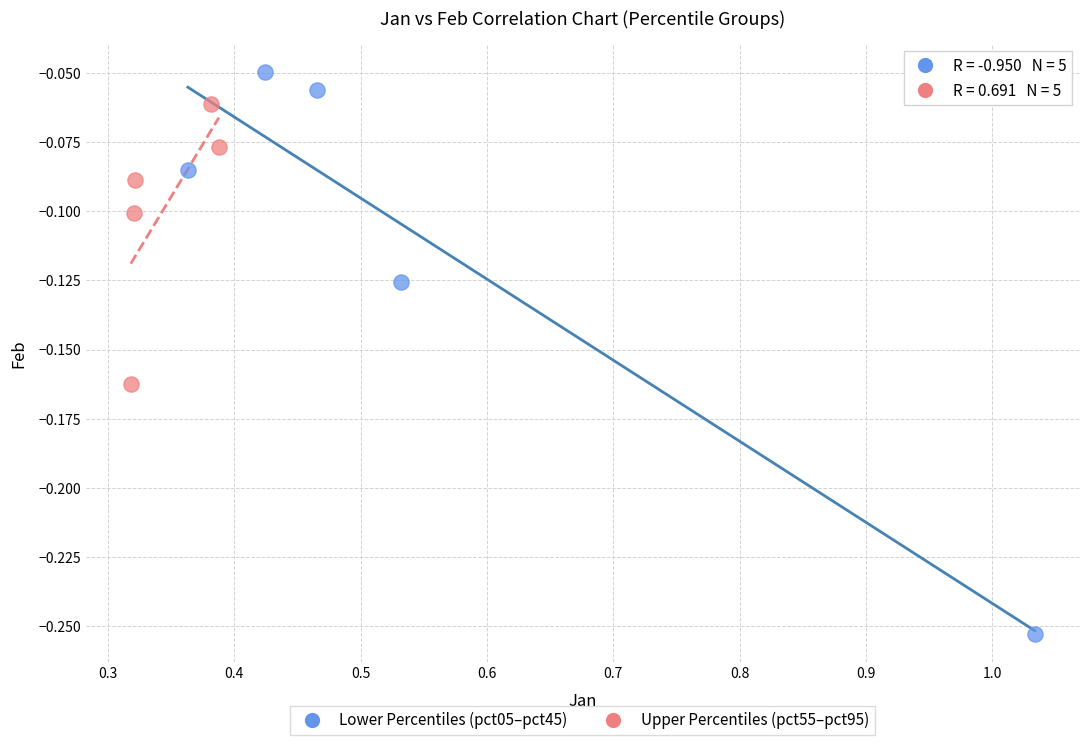

Which series contains the highest Y value?

Lower Percentiles (pct05–pct45)